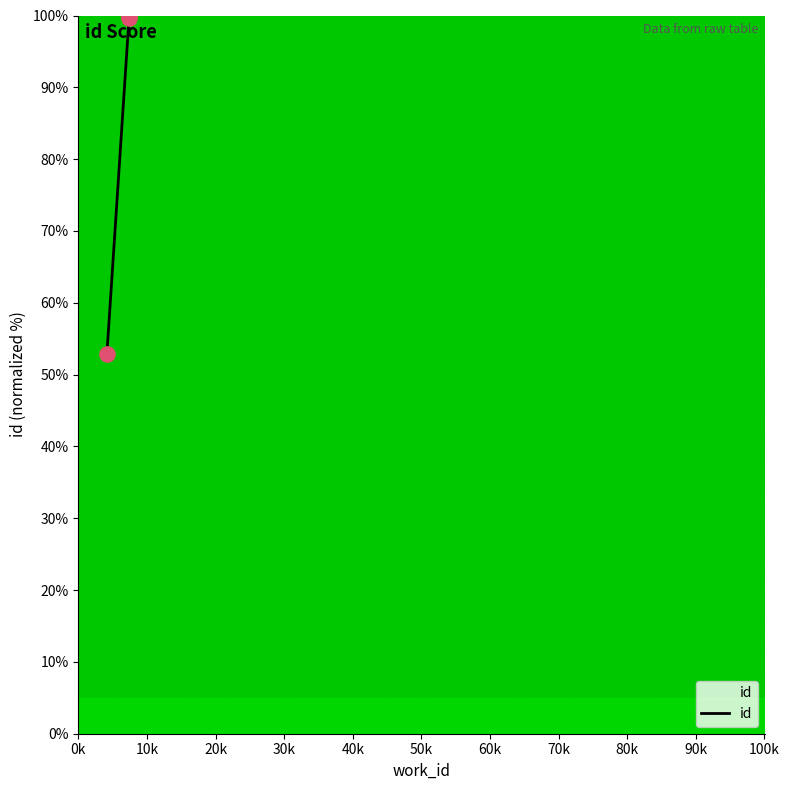

What is the difference between the maximum and minimum values?

47.1